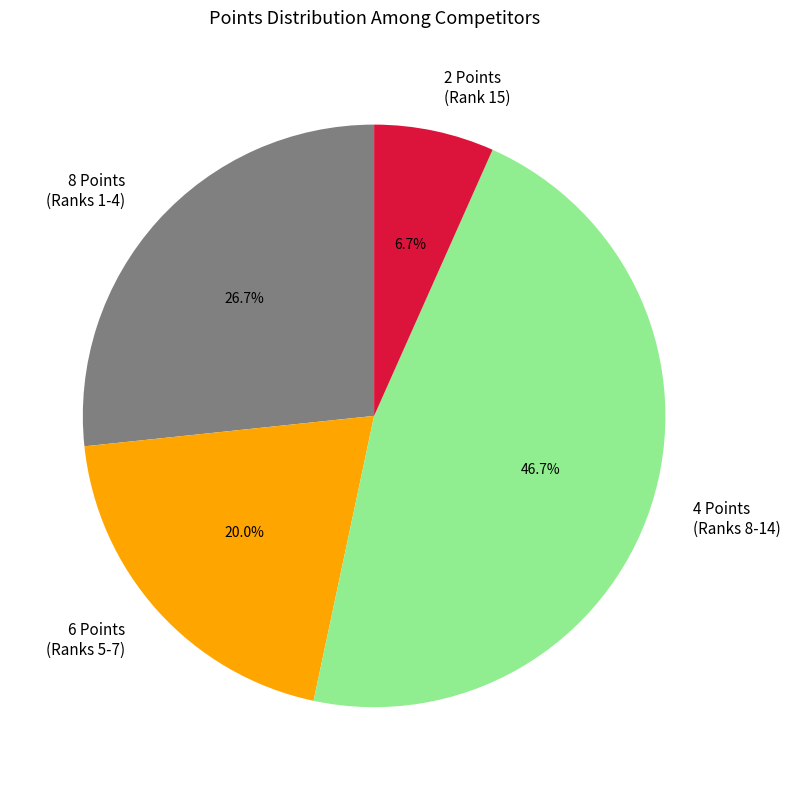

How many slices are in this pie chart?

4